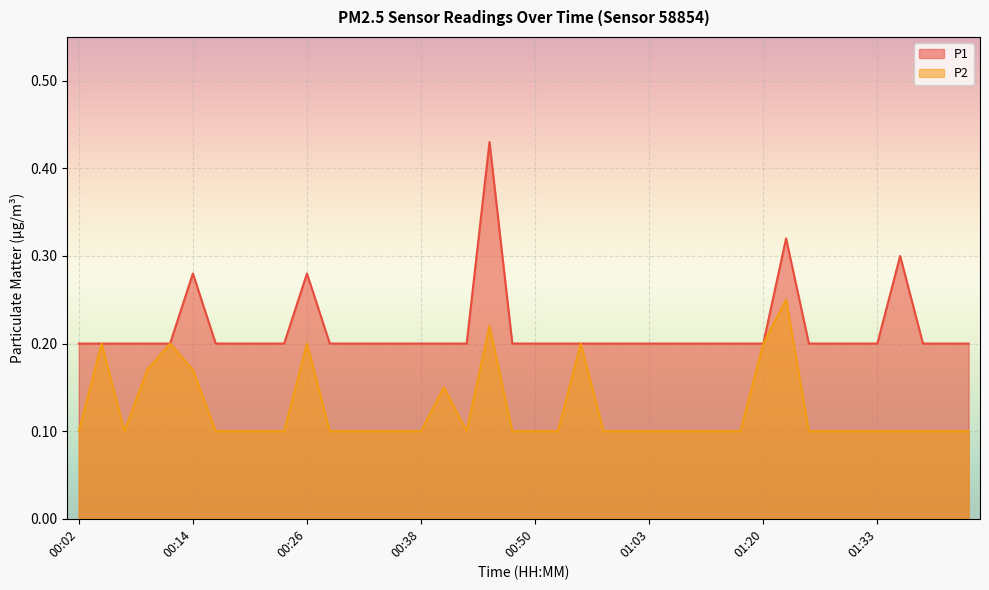

True or false: P1 and P2 intersect in this chart.

False